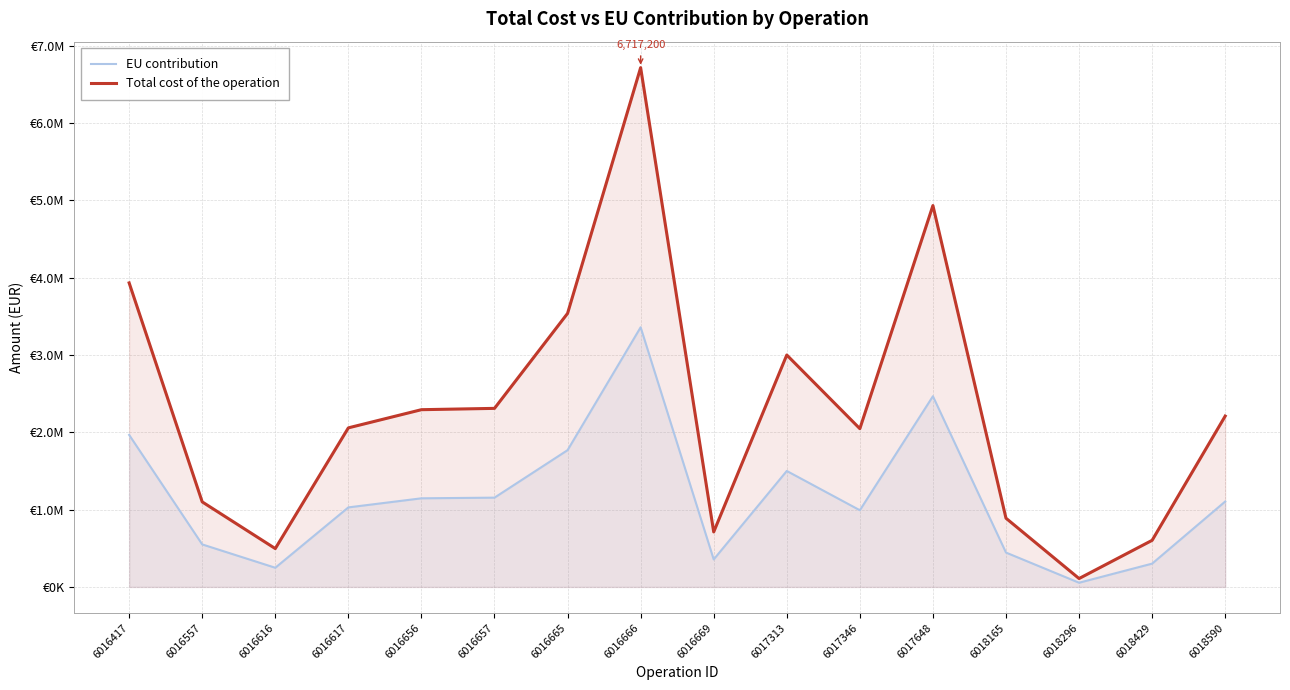

Reading left to right, list all the values displayed in this chart.

EU contribution: 1966330.0	550000.0	248000.0	1028777.7	1146316.2	1154829.1	1769100.0	3358600.0	355700.0	1500000.0	992000.0	2466500.0	444416.0	54300.0	301417.0	1105000.0
Total cost of the operation: 3932660.0	1100000.0	496000.0	2057555.5	2292632.4	2309658.2	3538200.0	6717200.0	711400.0	3000000.0	2047220.2	4933000.0	888832.0	108600.0	602834.0	2210000.0